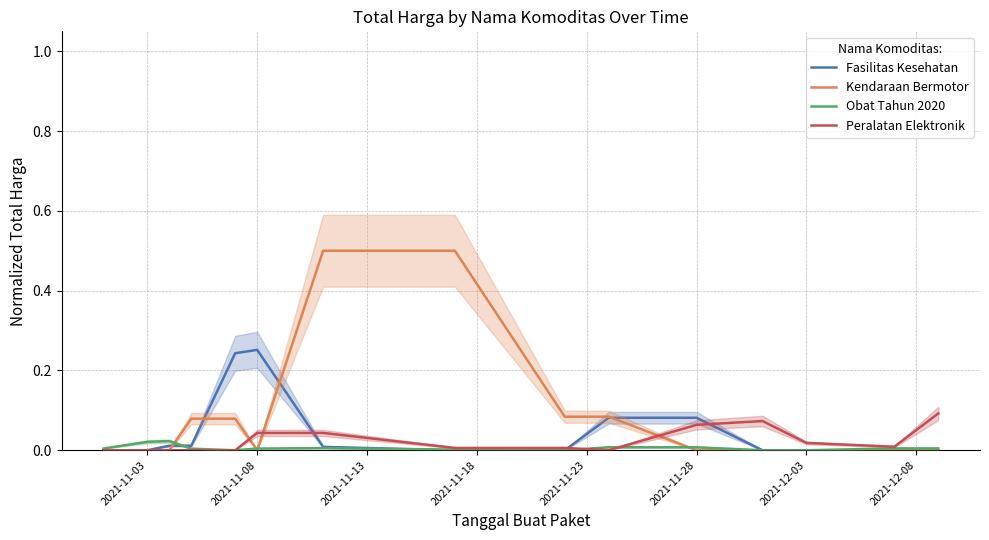

Is it true that Fasilitas Kesehatan equals -0.0 at 2021-12-03?

True